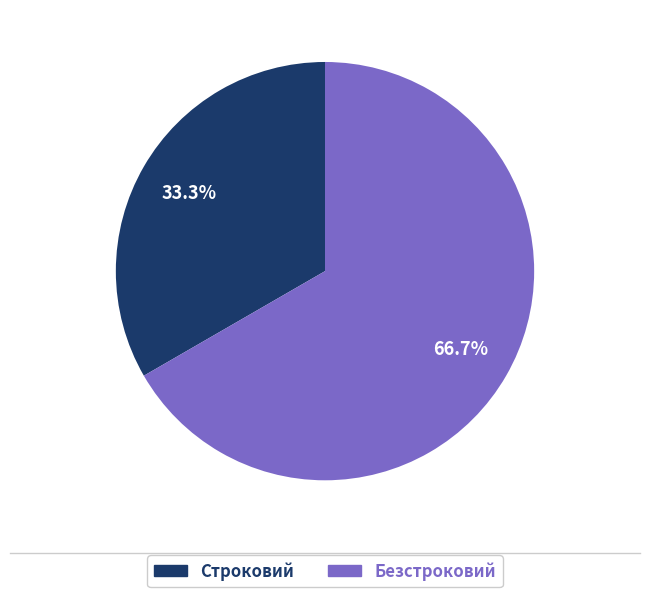

Rank the categories by value from highest to lowest.

Безстроковий, Строковий